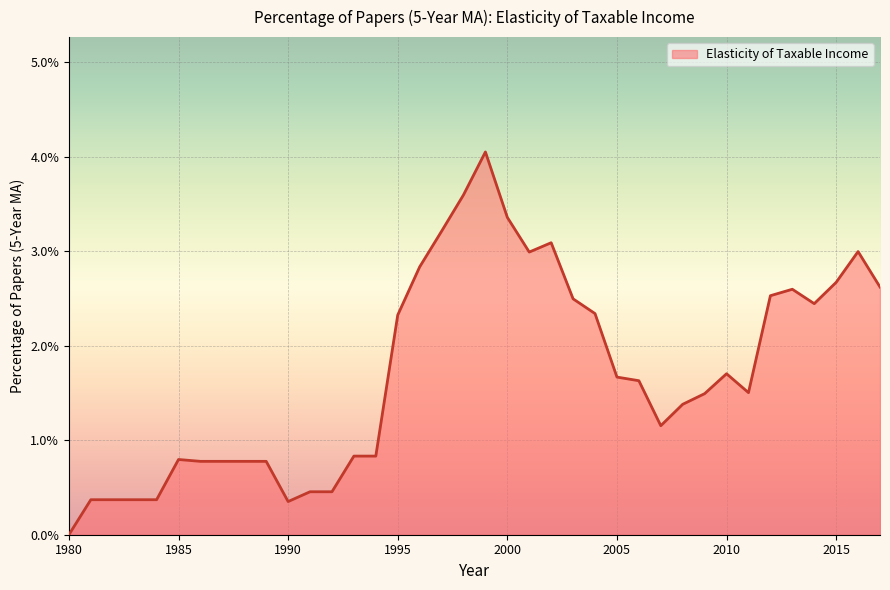

Does the chart have visible grid lines?

Yes